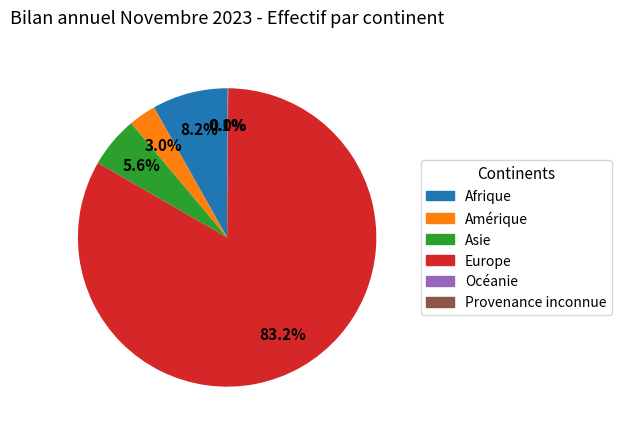

Between Amérique and Asie, which is larger?

Asie